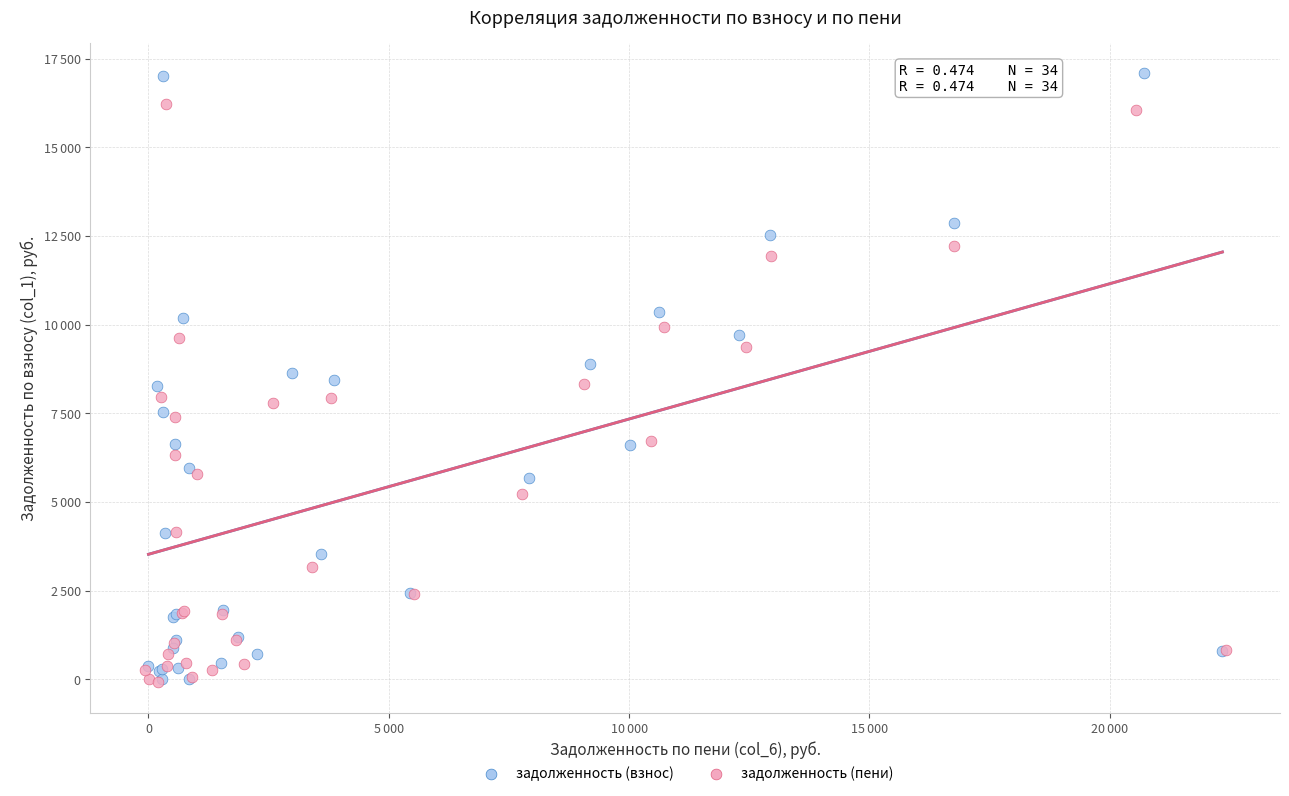

What are all the series names shown in the legend?

задолженность (взнос), задолженность (пени)